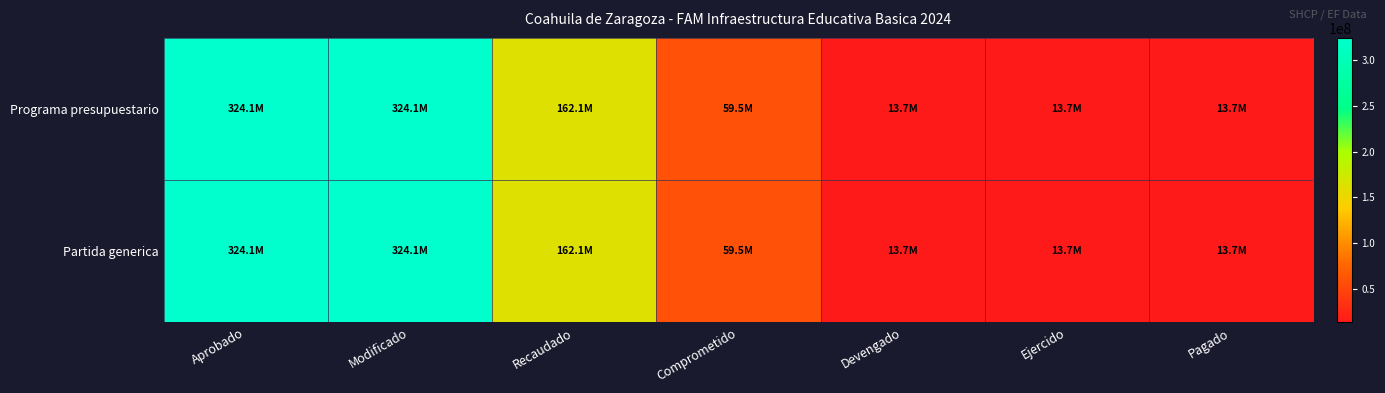

List the series in order of their peak value, lowest first.

Programa presupuestario, Partida generica